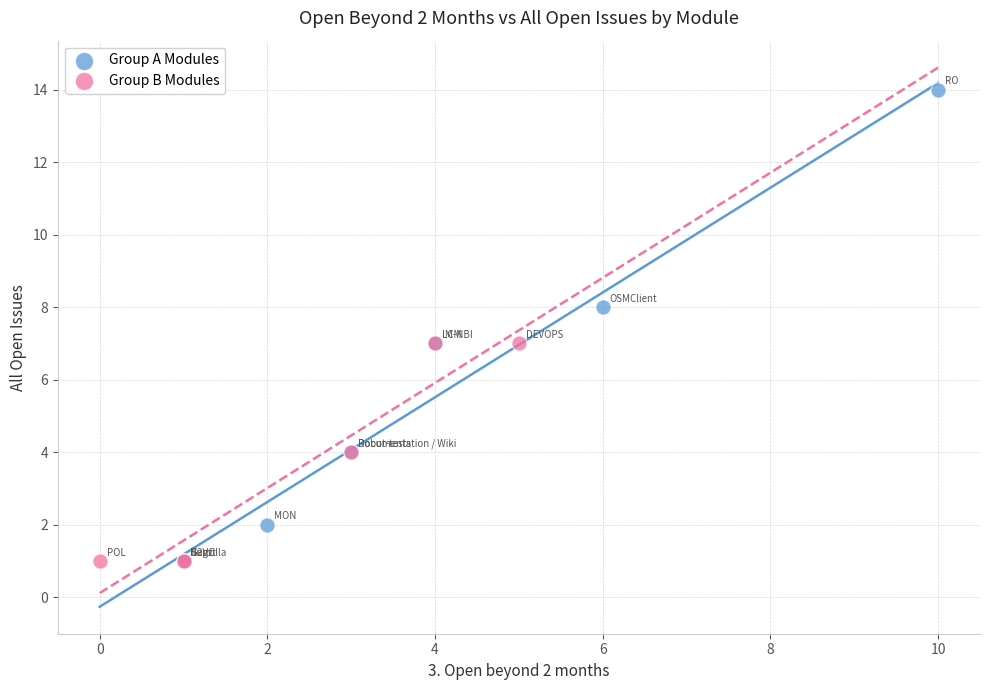

Which series has the largest Y range (max minus min)?

Group A Modules